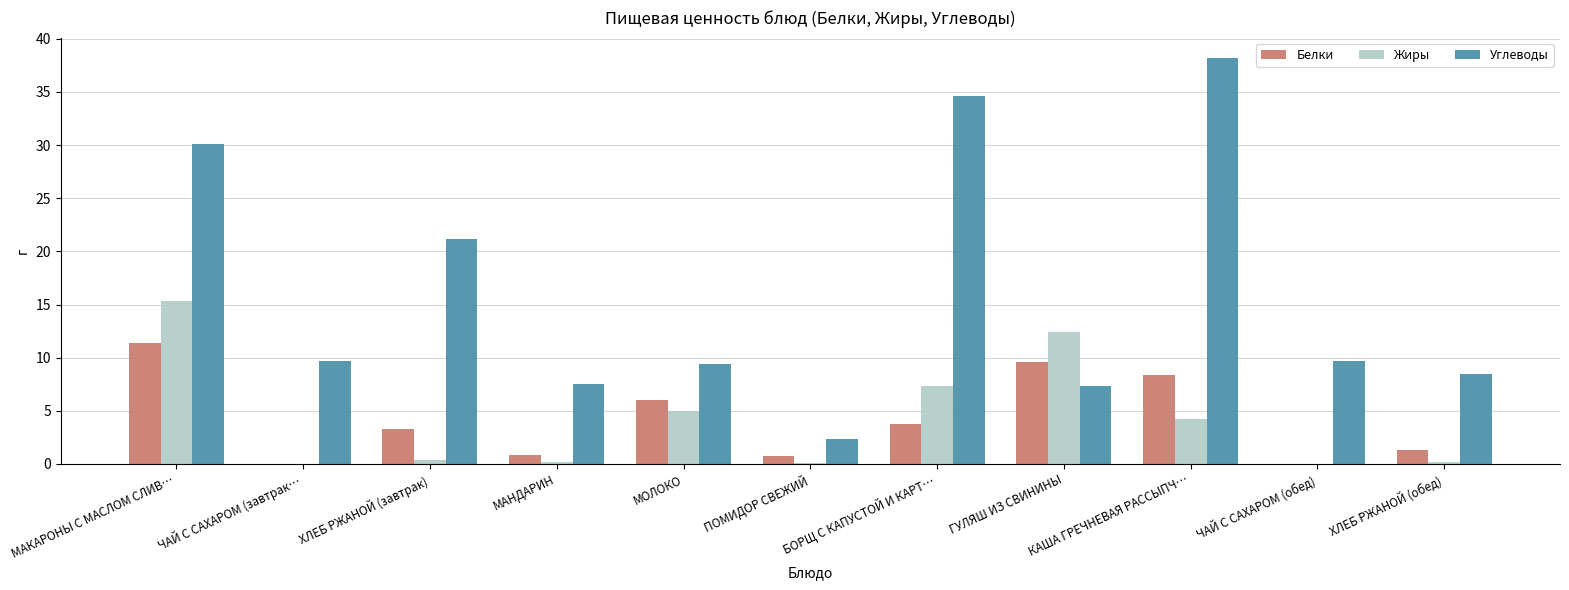

Count the number of categories in the chart.

11